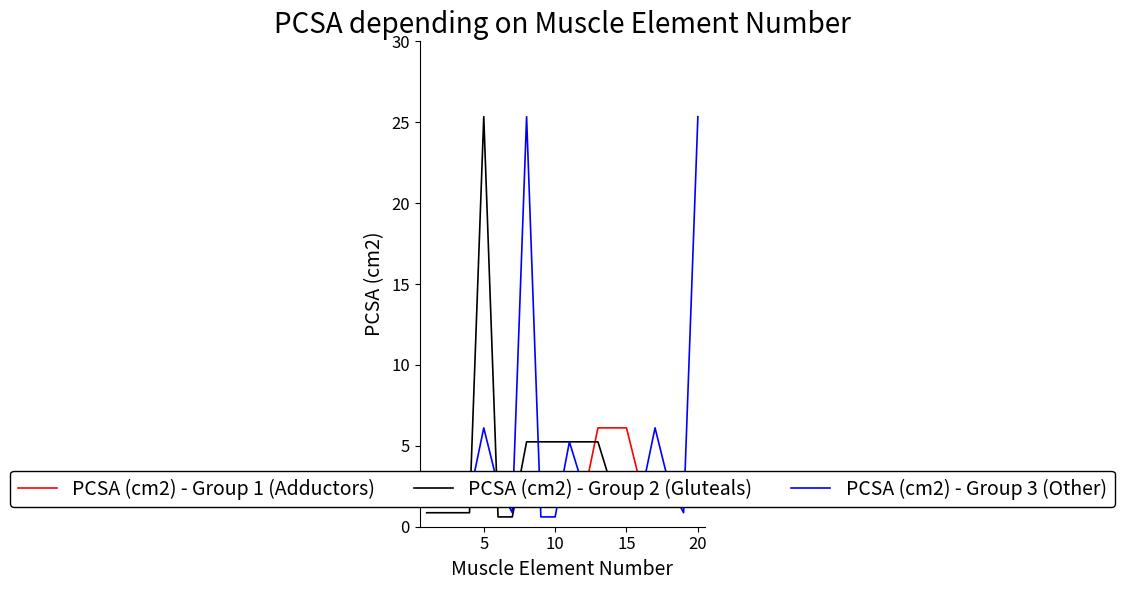

What is the minimum value for PCSA (cm2) - Group 2 (Gluteals)?

0.6